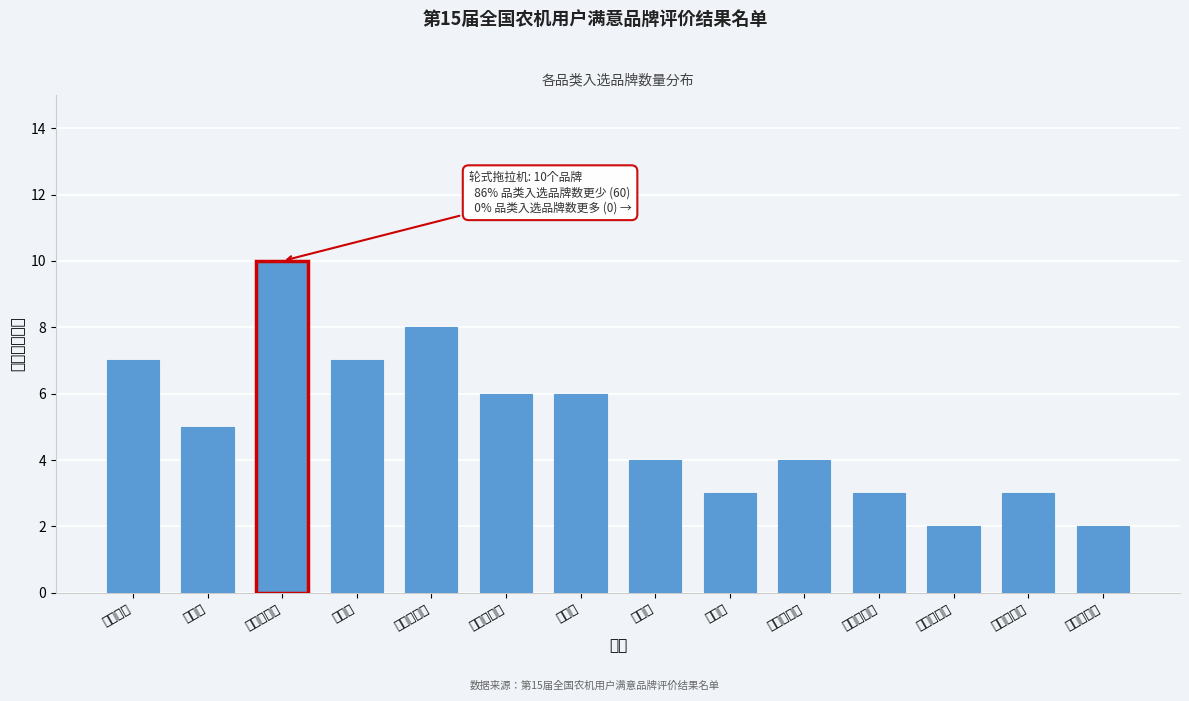

Reading left to right, transcribe all the data shown in this chart.

辅助驾驶=7	喷雾机=5	轮式拖拉机=10	插秧机=7	谷物联合收=8	玉米收获机=6	打捆机=6	旋耕机=4	干燥机=3	饲料收获机=4	甘蔗收获机=3	棉花收获机=2	植保无人机=3	履带拖拉机=2